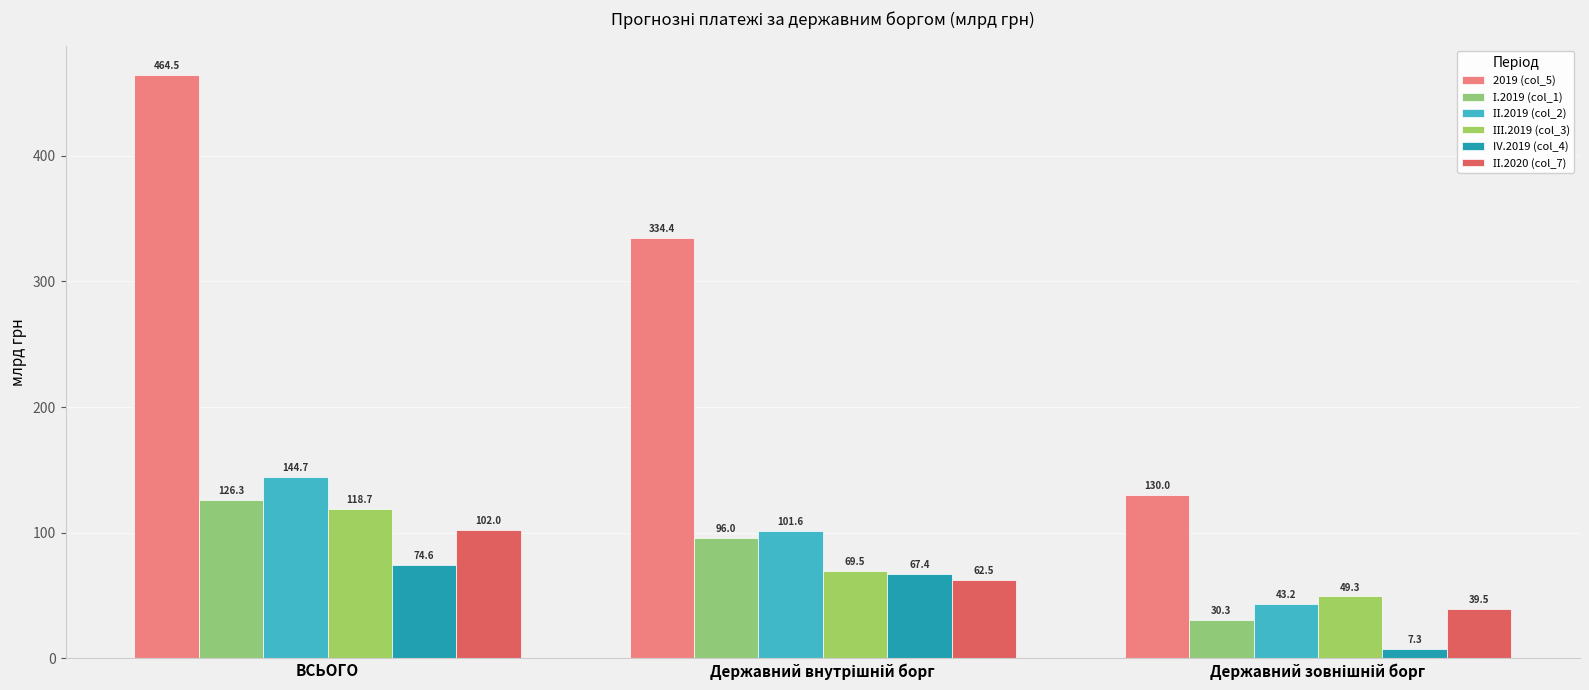

Reading left to right, list all the values displayed in this chart.

2019 (col_5): 464.5	334.4	130.0
І.2019 (col_1): 126.3	96.0	30.3
ІІ.2019 (col_2): 144.7	101.6	43.2
ІІІ.2019 (col_3): 118.7	69.5	49.3
IV.2019 (col_4): 74.6	67.4	7.3
ІІ.2020 (col_7): 102.0	62.5	39.5